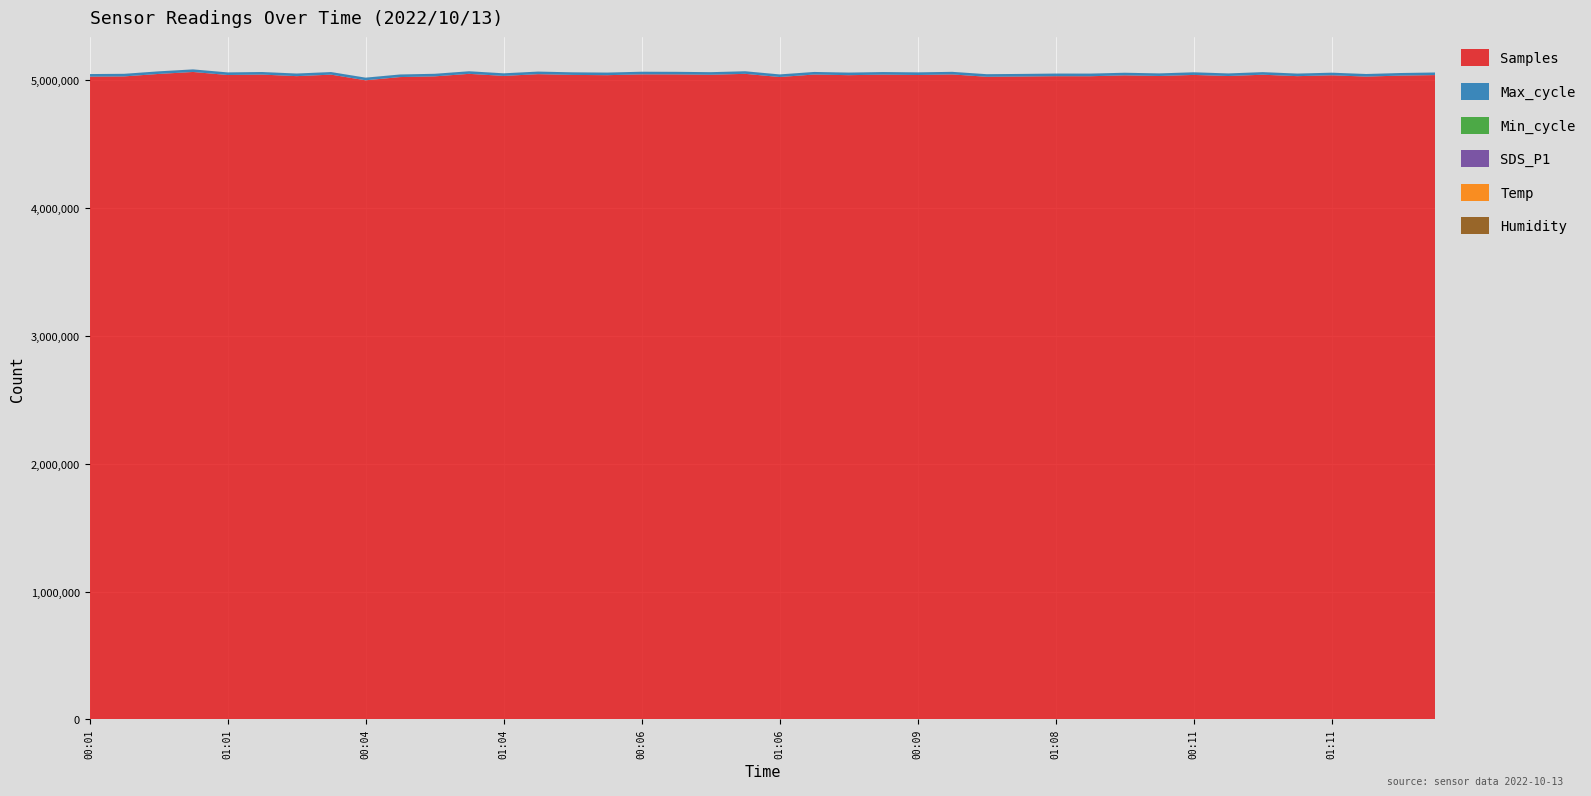

Reading left to right, extract all data points from this chart.

Samples: 5029689.0	5031580.0	5050940.0	5066323.0	5042699.0	5045887.0	5033610.0	5045447.0	5001274.0	5026485.0	5031878.0	5051659.0	5035607.0	5049165.0	5043283.0	5041295.0	5047610.0	5047295.0	5044525.0	5051659.0	5026899.0	5046305.0	5041295.0	5045447.0	5042602.0	5047153.0	5028754.0	5030808.0	5033298.0	5032950.0	5040000.0	5035000.0	5043172.0	5034776.0	5044735.0	5033595.0	5040449.0	5030196.0	5038000.0	5042000.0
Max_cycle: 20125.0	20140.0	20055.0	20052.0	20100.0	19925.0	20419.0	20048.0	20488.0	20037.0	20036.0	20080.0	20041.0	20044.0	20090.0	20064.0	20462.0	20033.0	20053.0	20080.0	20132.0	20041.0	20064.0	20048.0	20452.0	20041.0	20049.0	20045.0	20512.0	20565.0	20100.0	20080.0	20404.0	20037.0	20099.0	20056.0	20080.0	20053.0	20070.0	20060.0
Min_cycle: 28.0	28.0	28.0	28.0	28.0	28.0	28.0	28.0	28.0	28.0	28.0	28.0	28.0	28.0	28.0	28.0	28.0	28.0	28.0	28.0	28.0	28.0	28.0	28.0	28.0	28.0	28.0	28.0	28.0	28.0	28.0	28.0	28.0	28.0	28.0	28.0	28.0	28.0	28.0	28.0
SDS_P1: 17.8	19.5	24.3	17.9	17.6	21.7	23.1	22.2	19.9	18.2	26.0	18.3	20.4	20.9	17.2	15.3	20.9	17.6	15.6	18.3	20.6	15.1	15.3	22.2	20.8	19.6	25.0	17.2	19.9	19.2	20.0	18.5	20.5	16.9	17.3	18.4	24.3	21.6	19.0	17.5
Temp: 9.7	9.7	9.7	9.7	9.7	9.6	9.5	9.4	9.7	9.7	9.7	9.7	9.7	9.6	9.5	9.4	9.7	9.7	9.7	9.7	9.6	9.6	9.4	9.4	9.7	9.7	9.7	9.7	9.6	9.6	9.5	9.4	9.7	9.7	9.7	9.7	9.6	9.6	9.5	9.4
Humidity: 99.9	99.9	99.9	99.9	99.9	99.9	99.9	99.9	99.9	99.9	99.9	99.9	99.9	99.9	99.9	99.9	99.9	99.9	99.9	99.9	99.9	99.9	99.9	99.9	99.9	99.9	99.9	99.9	99.9	99.9	99.9	99.9	99.9	99.9	99.9	99.9	99.9	99.9	99.9	99.9